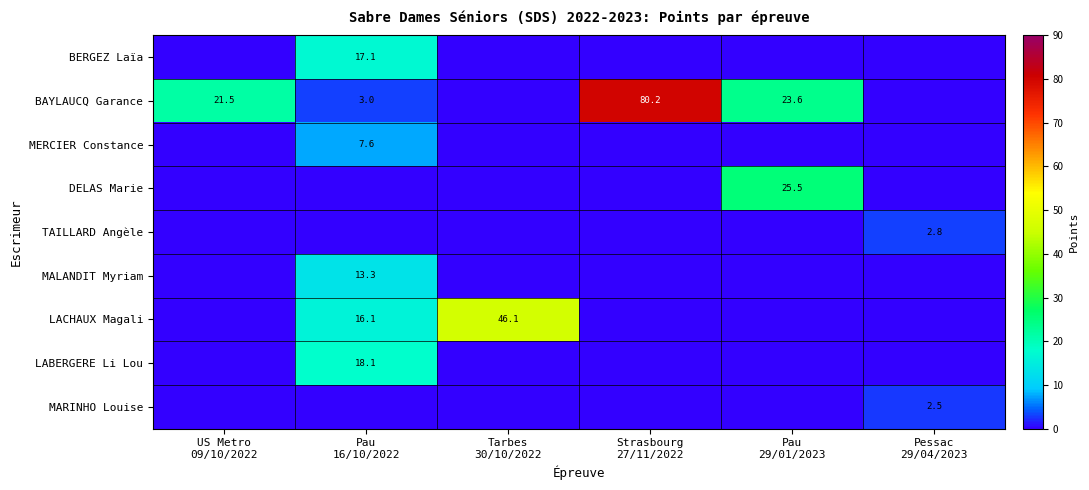

What is the total value across all series at US Metro
09/10/2022?

21.5